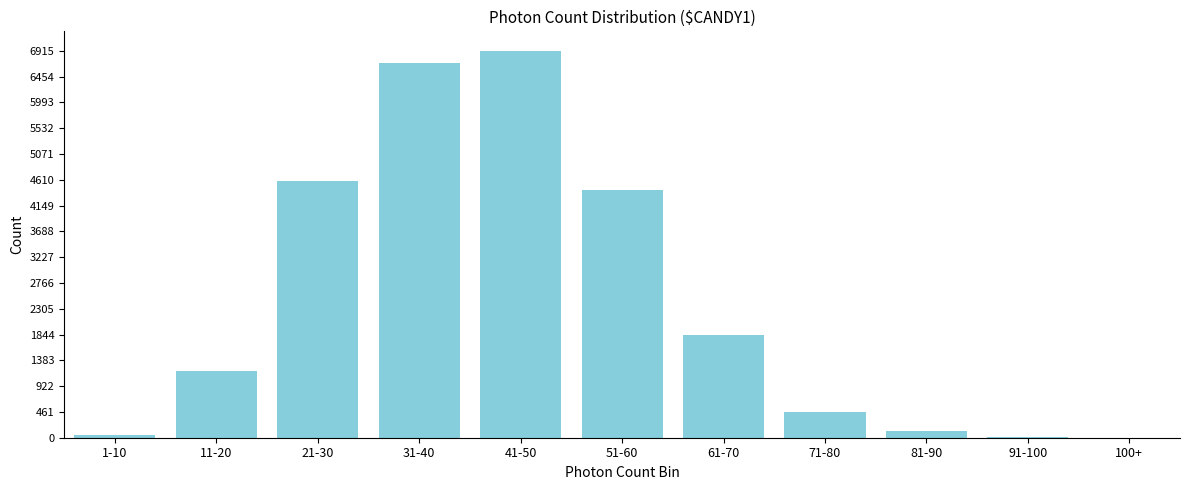

Which has a higher value, 41-50 or 61-70?

41-50